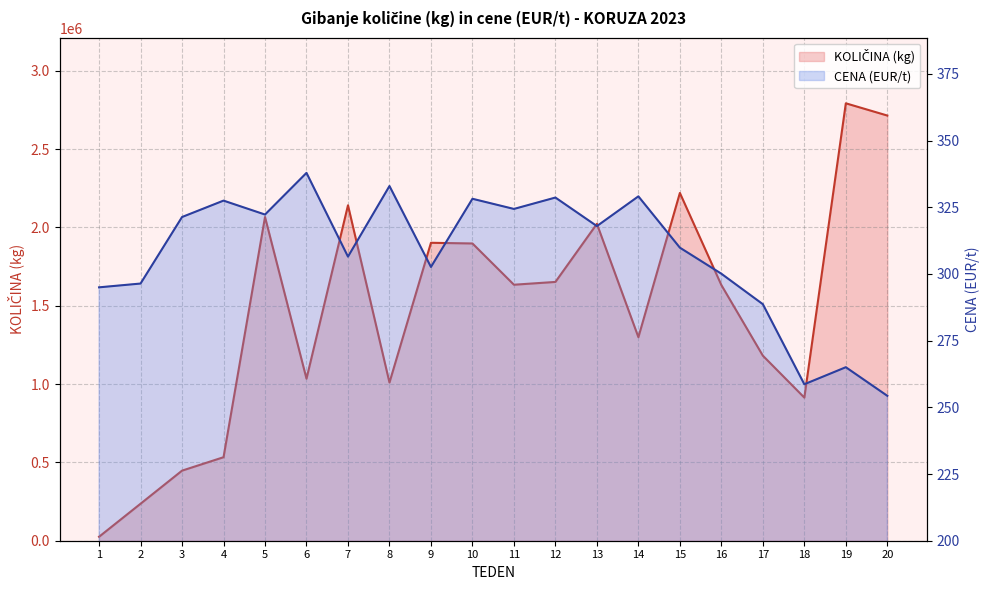

True or false: KOLIČINA (kg) and CENA (EUR/t) intersect in this chart.

False